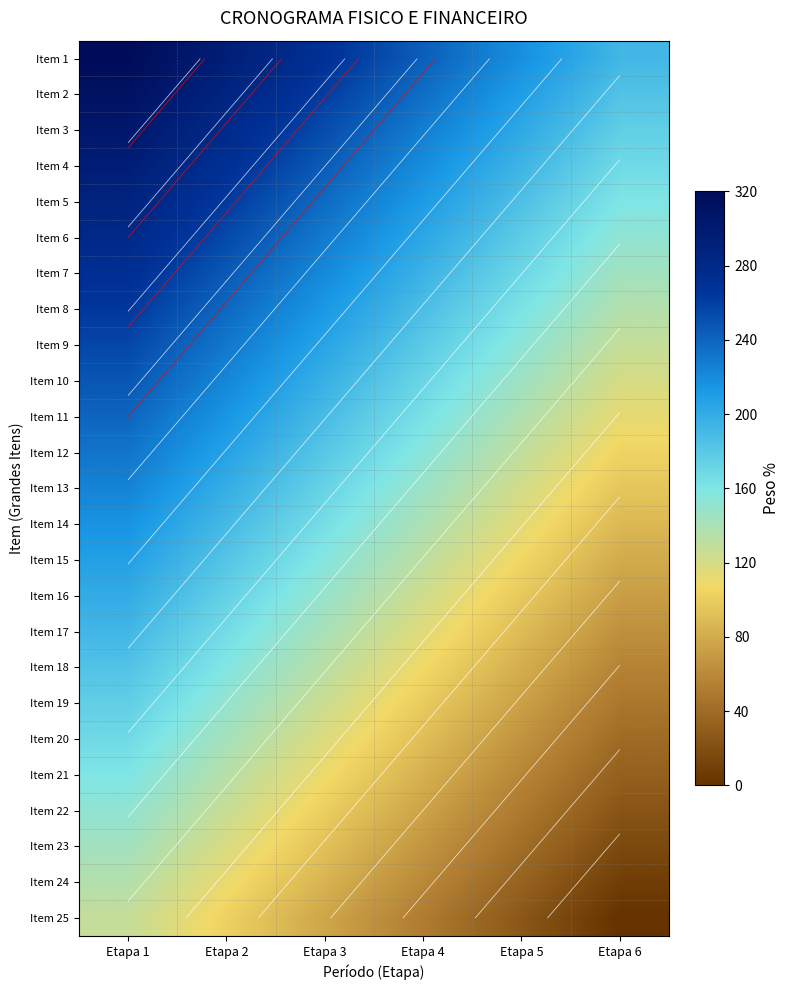

Where does the Item 18 series first go above 132?

Etapa 1